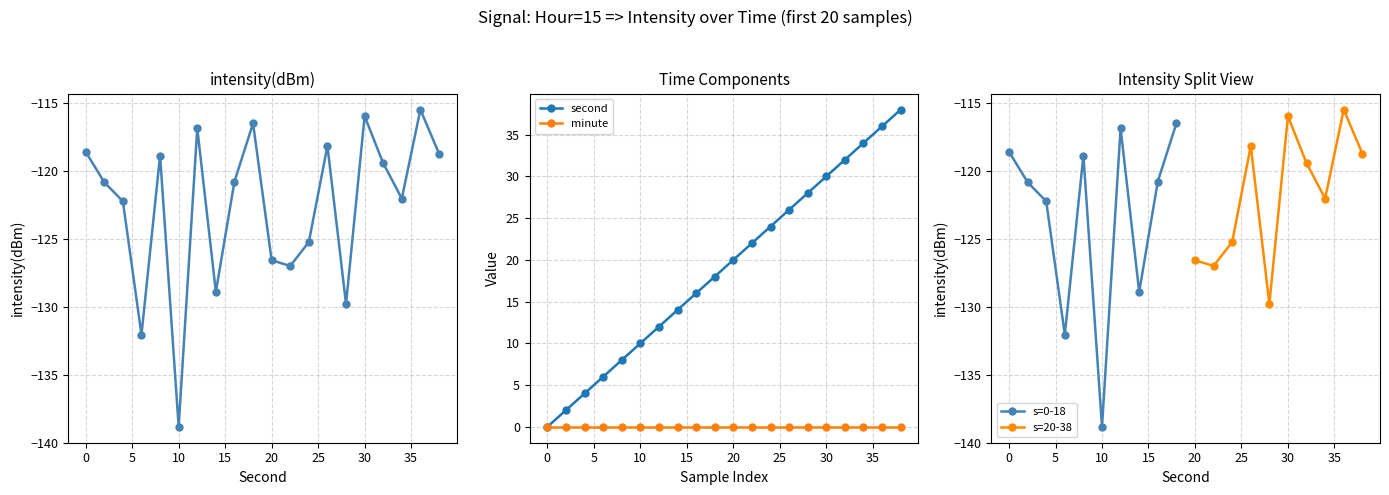

The value of second at 14 is 22.0. True or false?

False